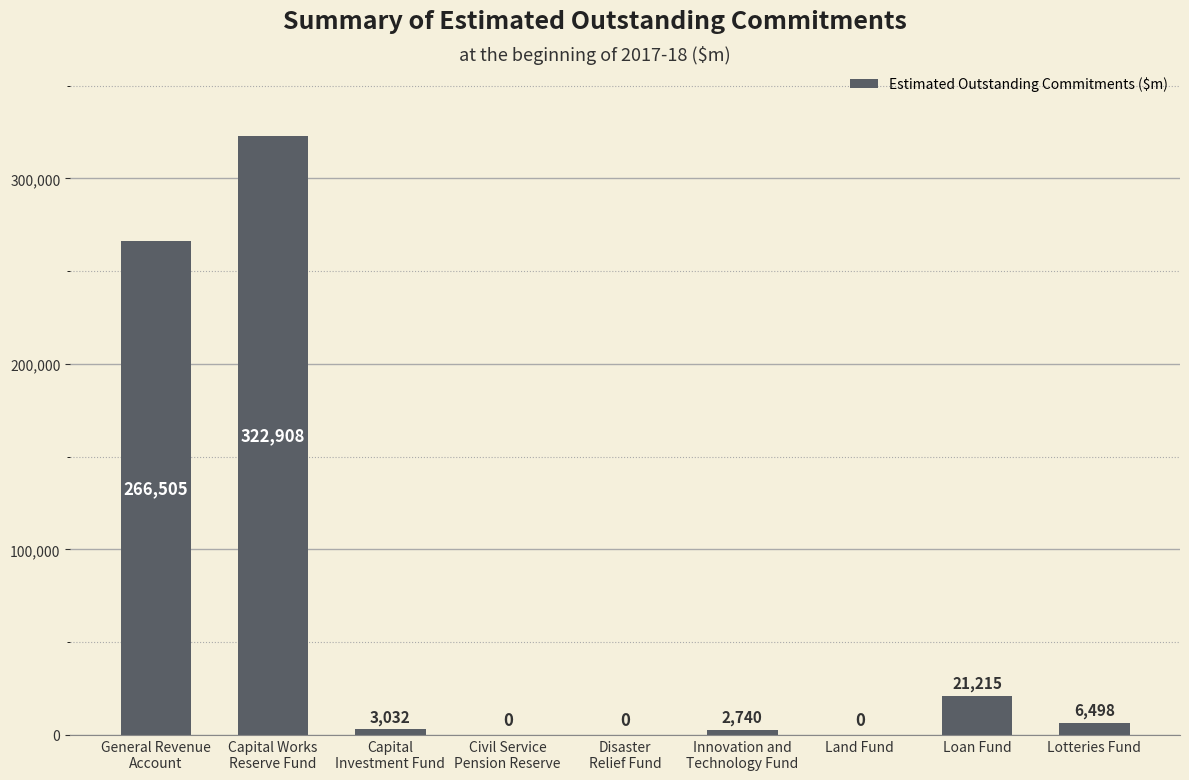

What is the maximum value shown in the chart?

322908